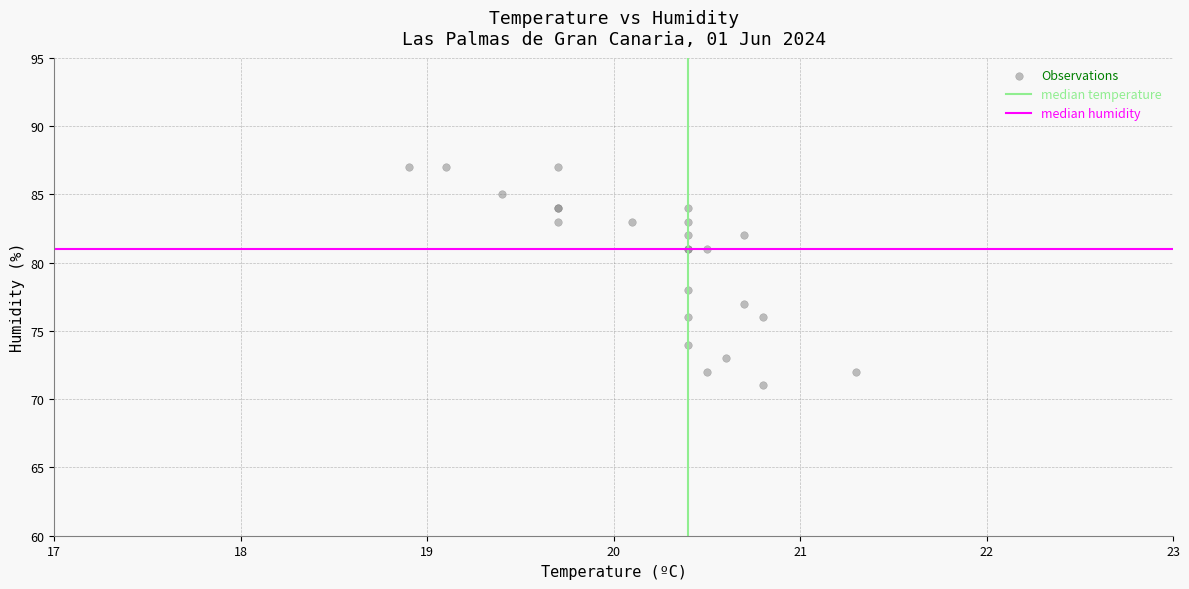

What Y value in the scatter plot is closest to 79?

78